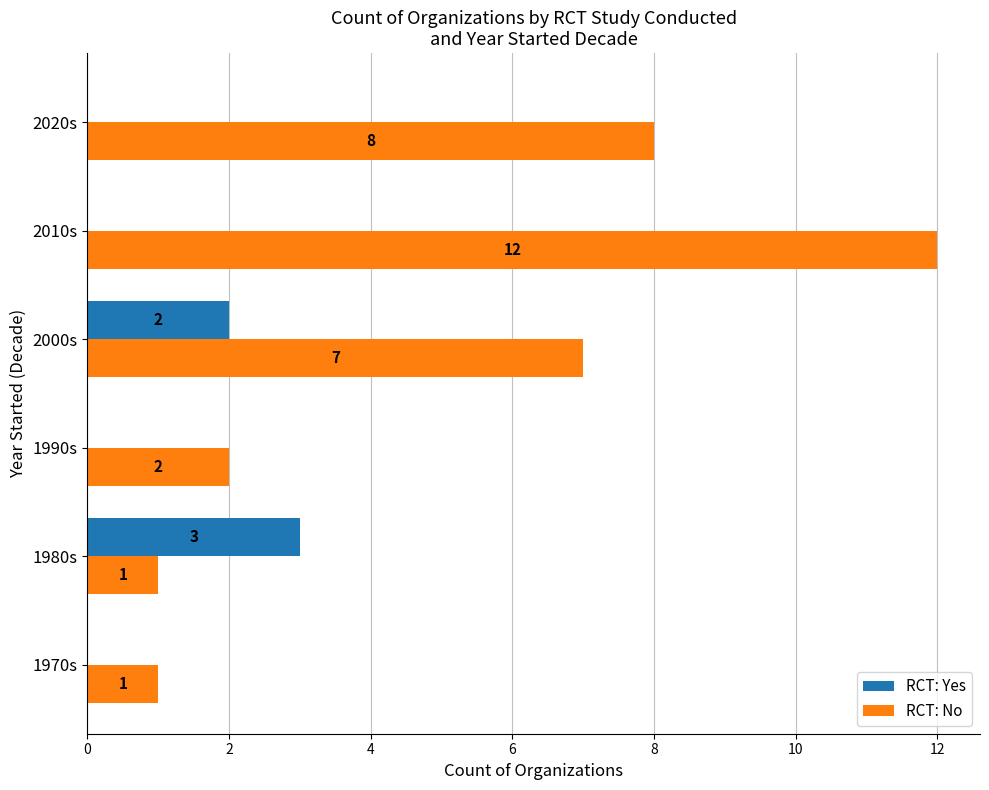

Which series has the largest range (max minus min)?

RCT: No